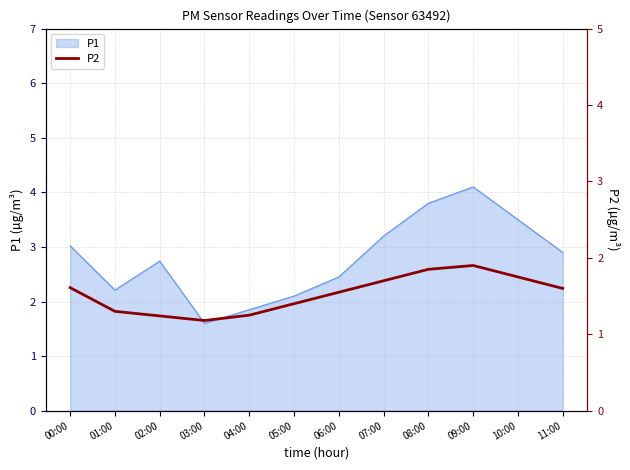

True or false: P1 has a value of 2.5 at 06:00.

True